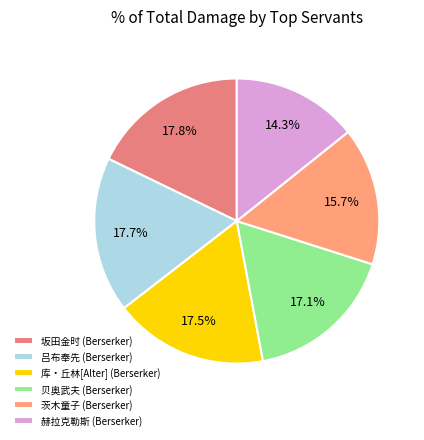

The 贝奥武夫 (Berserker) slice represents 29% of the pie. True or false?

False